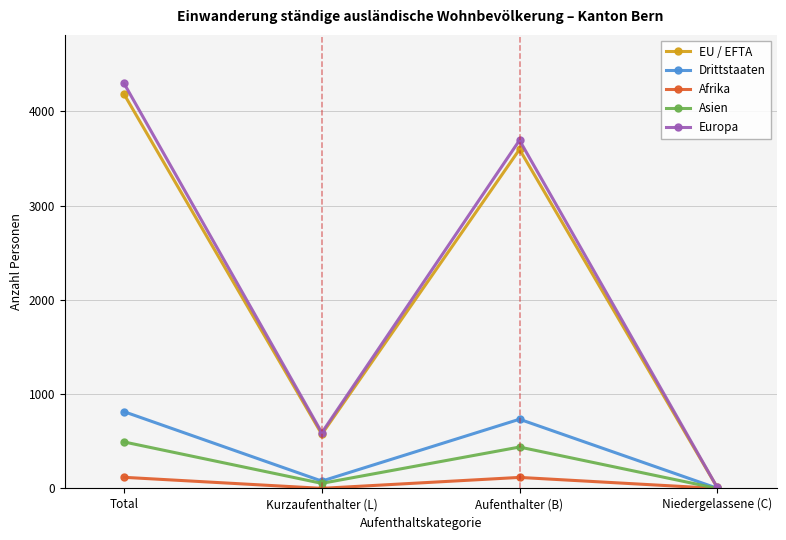

Where is the first local minimum for Drittstaaten?

Kurzaufenthalter (L)